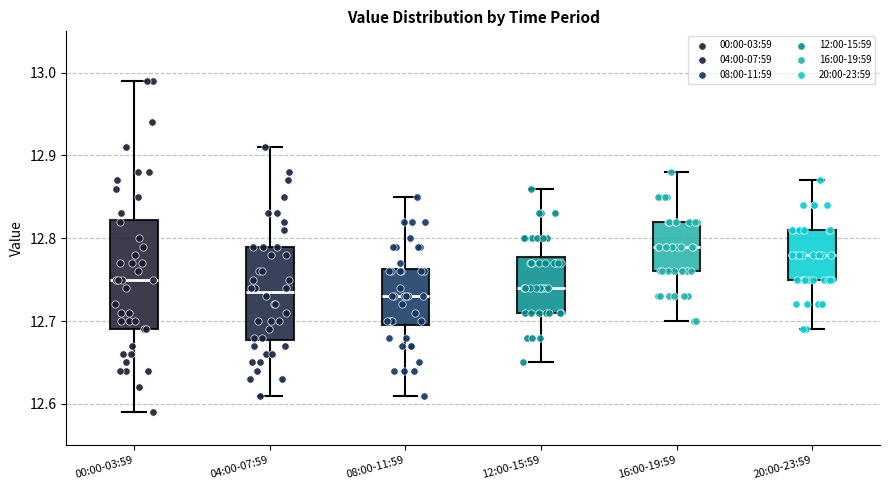

Reading left to right, read every box against the y-axis: the position of its median line, the range the box covers, and the ends of its whiskers. The values are not printed on the chart, so give them approximately, as read against the axis.

00:00-03:59: median 12.75, box 12.69 to 12.82, whiskers 12.59 to 12.99
04:00-07:59: median 12.74, box 12.68 to 12.79, whiskers 12.61 to 12.91
08:00-11:59: median 12.73, box 12.70 to 12.76, whiskers 12.61 to 12.85
12:00-15:59: median 12.74, box 12.71 to 12.78, whiskers 12.65 to 12.86
16:00-19:59: median 12.79, box 12.76 to 12.82, whiskers 12.70 to 12.88
20:00-23:59: median 12.78, box 12.75 to 12.81, whiskers 12.69 to 12.87